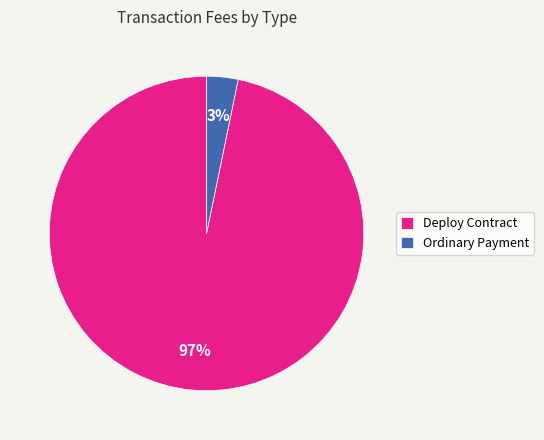

What is the majority slice?

Deploy Contract